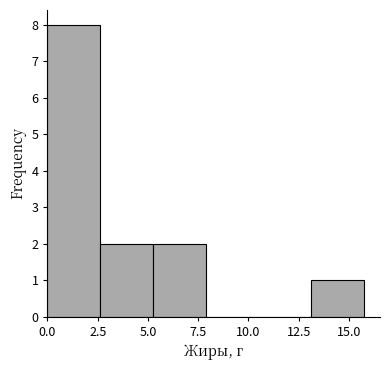

Reading left to right, list every bar in this chart as the range it spans on the x-axis followed by its height. Neither the bar edges nor the heights are printed on the chart, so give them approximately, as read against the axes.

0.0 to 2.5: 8
2.5 to 5.5: 2
5.5 to 8.0: 2
8.0 to 10.5: 0
10.5 to 13.0: 0
13.0 to 16.0: 1